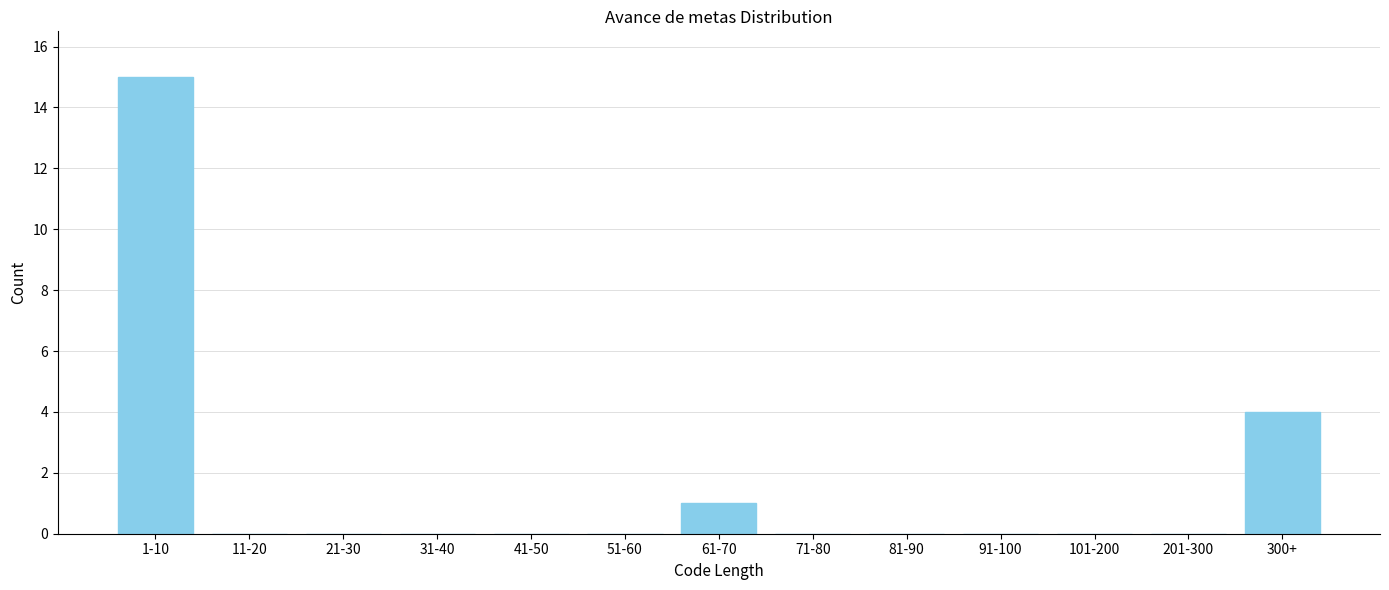

Reading left to right, what are all the values shown in this chart?

1-10=15	11-20=0	21-30=0	31-40=0	41-50=0	51-60=0	61-70=1	71-80=0	81-90=0	91-100=0	101-200=0	201-300=0	300+=4